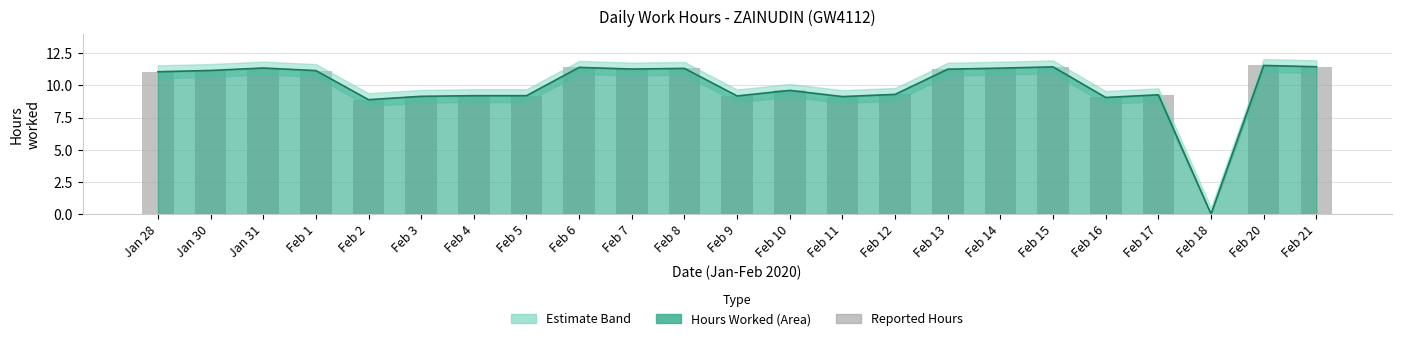

What is the approximate value of Reported Hours at Feb 10?

9.6